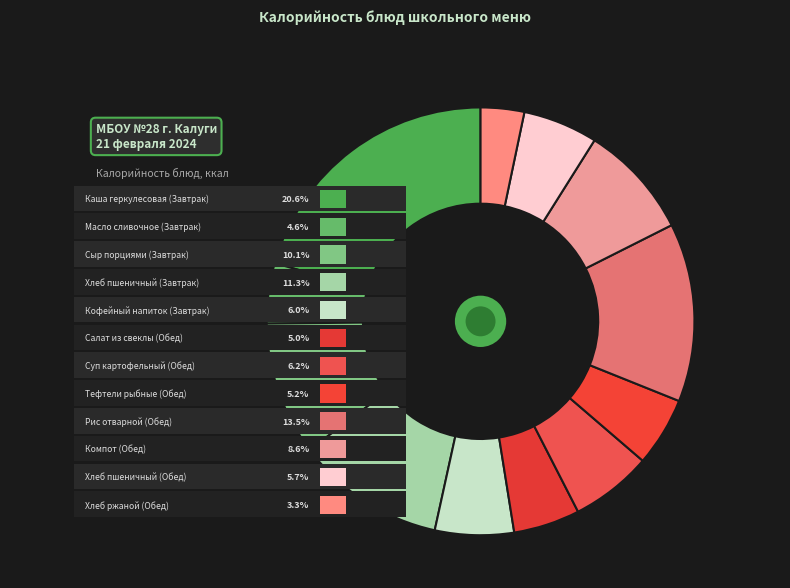

What is the change in value from Сыр порциями
(Завтрак) to Хлеб пшеничный
(Обед)?

-69.2